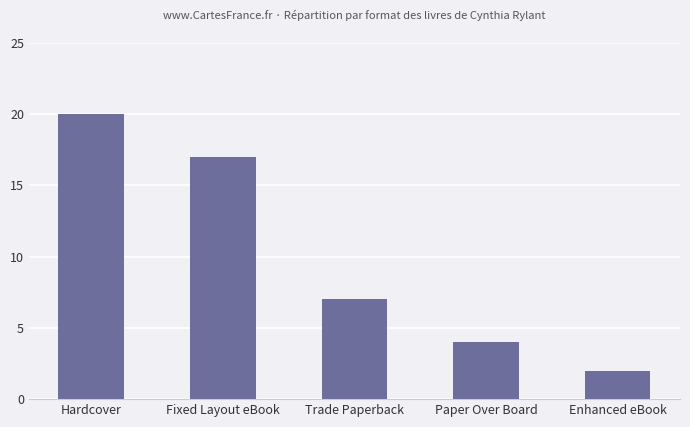

List the labels in order of value, largest first.

Hardcover, Fixed Layout eBook, Trade Paperback, Paper Over Board, Enhanced eBook